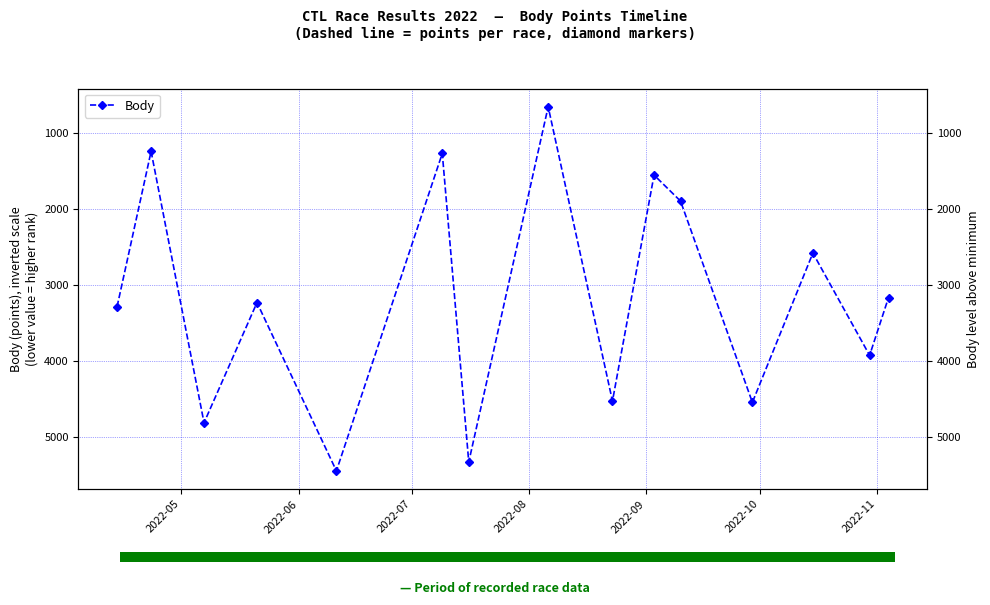

What is the maximum value shown in the chart?

5444